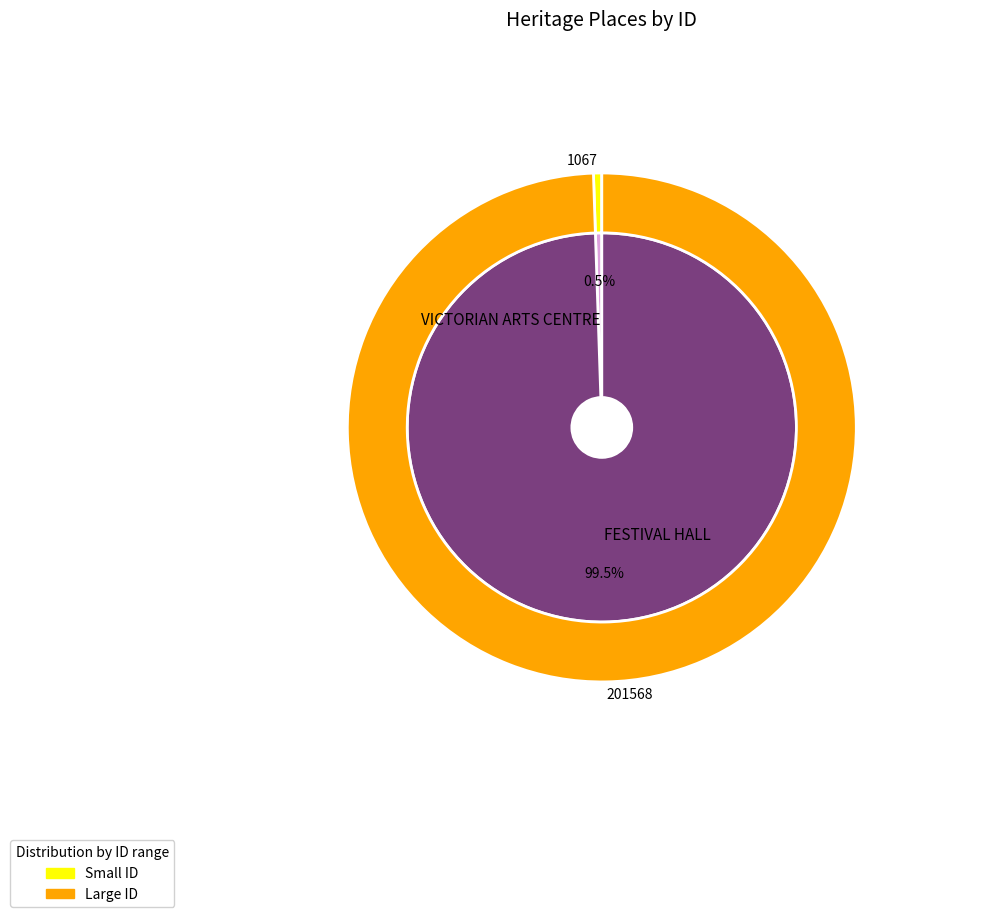

To the nearest percent, what percentage of the pie is VICTORIAN ARTS CENTRE?

1%